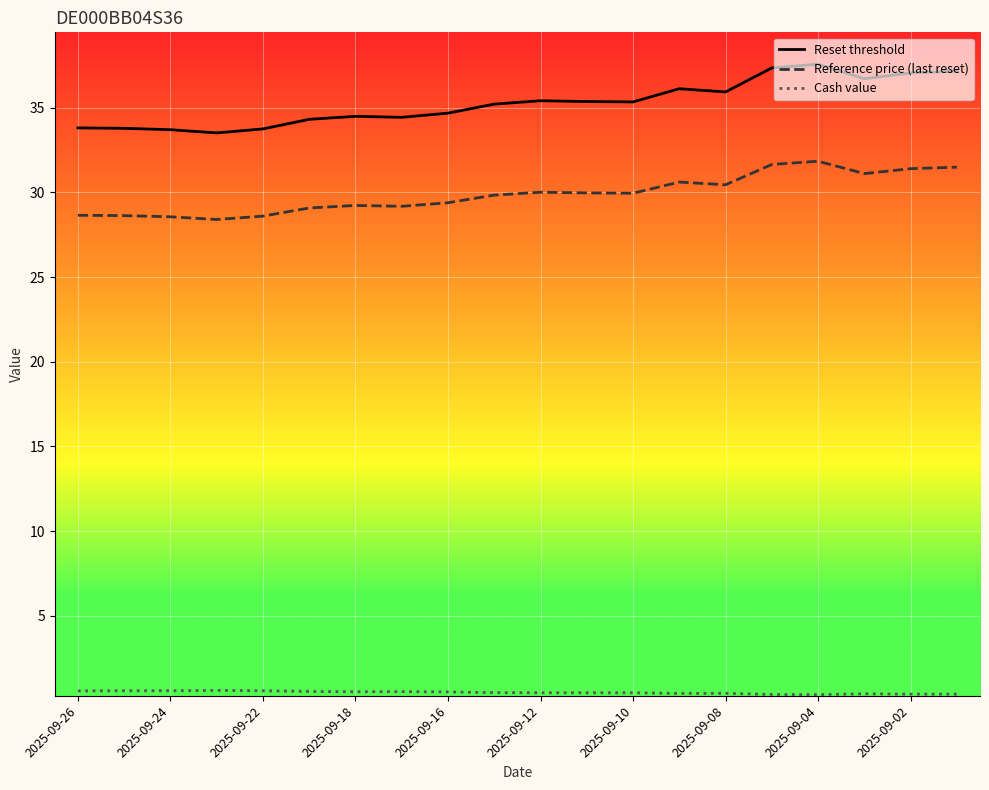

Which series has the largest total across all categories?

Reset threshold